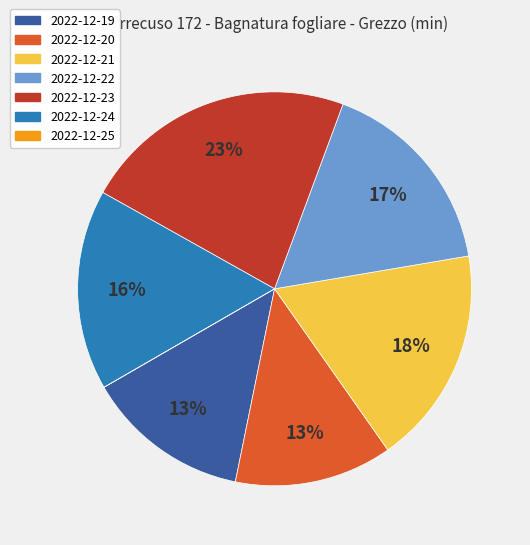

Is there a majority slice in this chart?

No